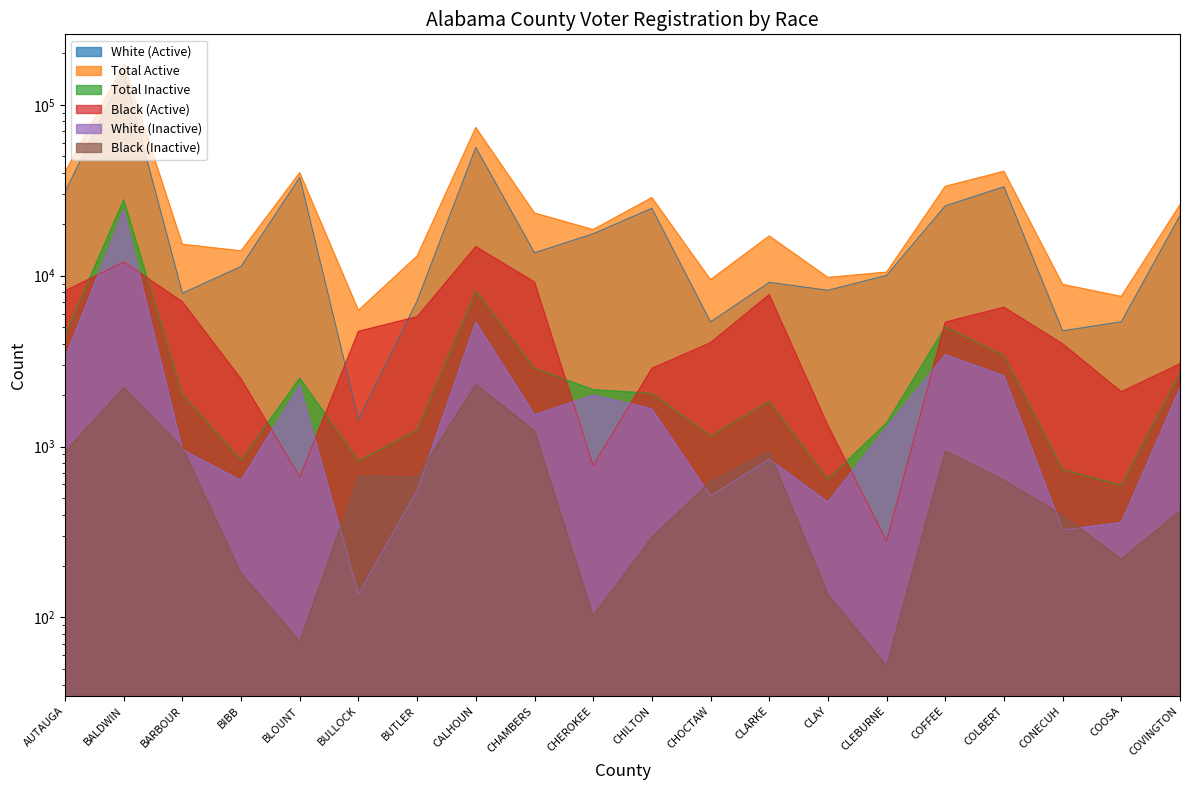

What is the sum of the White (Active) values at CLEBURNE and BARBOUR?

17941